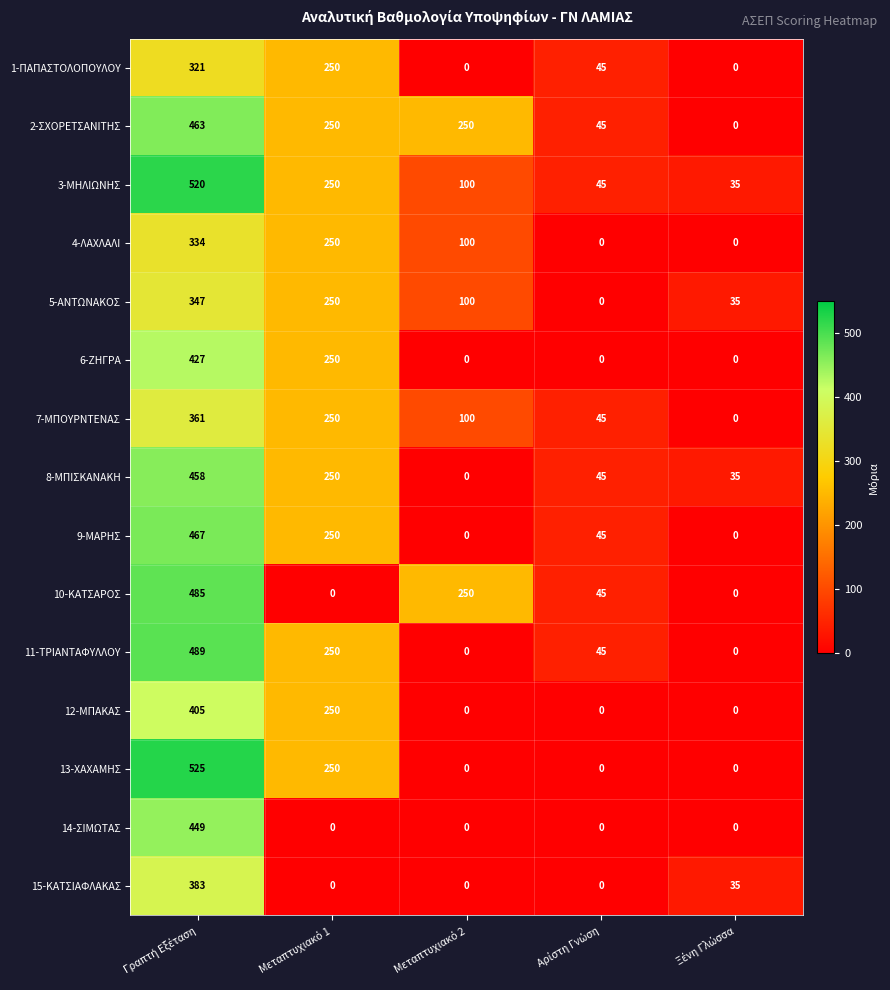

Which series has the largest total across all categories?

2-ΣΧΟΡΕΤΣΑΝΙΤΗΣ